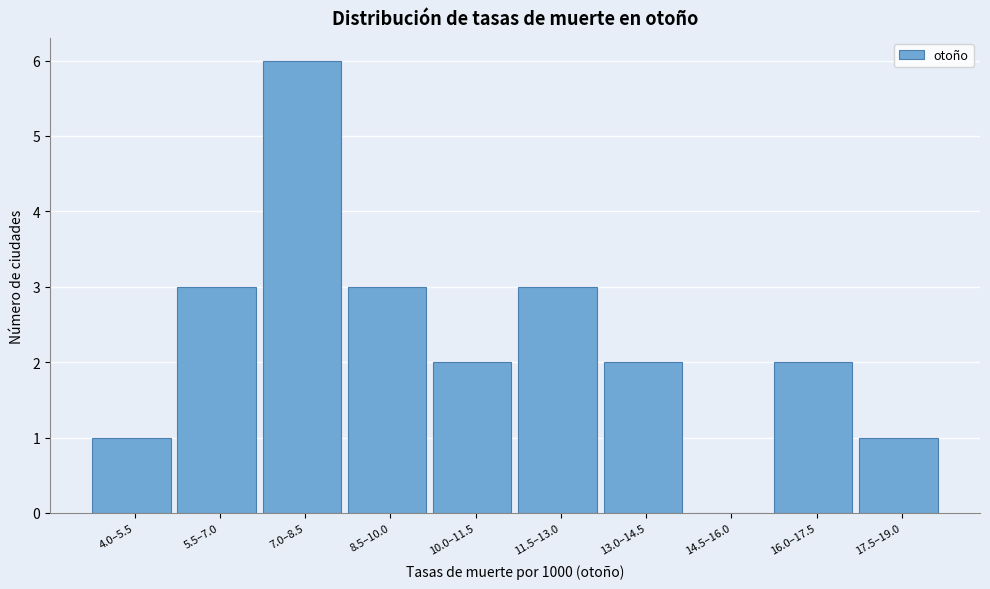

Reading left to right, what are all the values shown in this chart?

4.0–5.5=1	5.5–7.0=3	7.0–8.5=6	8.5–10.0=3	10.0–11.5=2	11.5–13.0=3	13.0–14.5=2	14.5–16.0=0	16.0–17.5=2	17.5–19.0=1